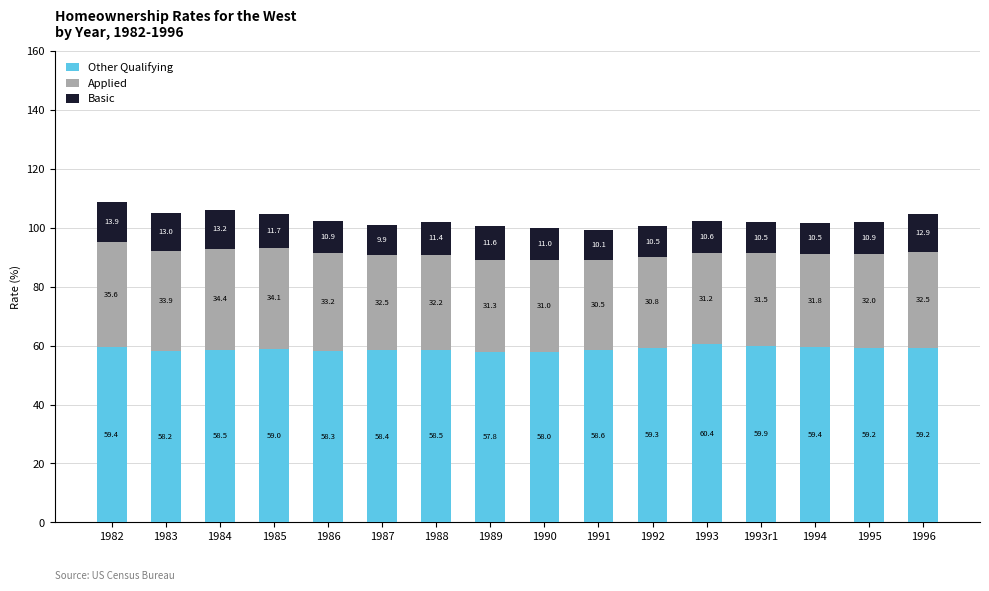

The value of Other Qualifying at 1993 is 90.7. True or false?

False